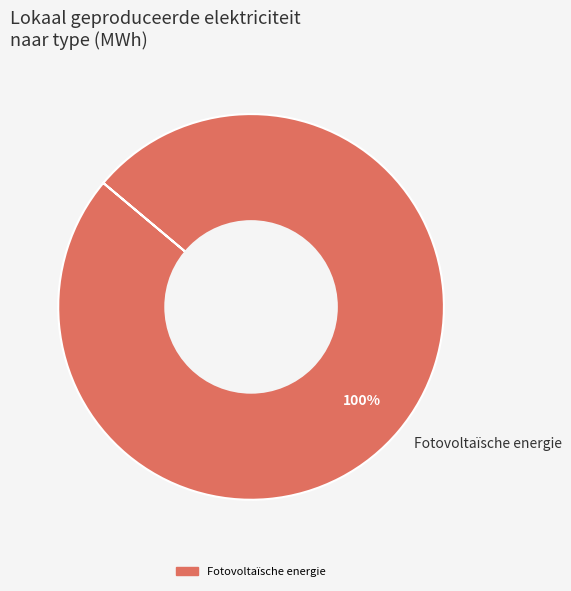

Is it true that Fotovoltaïsche energie is 100% of the pie?

True